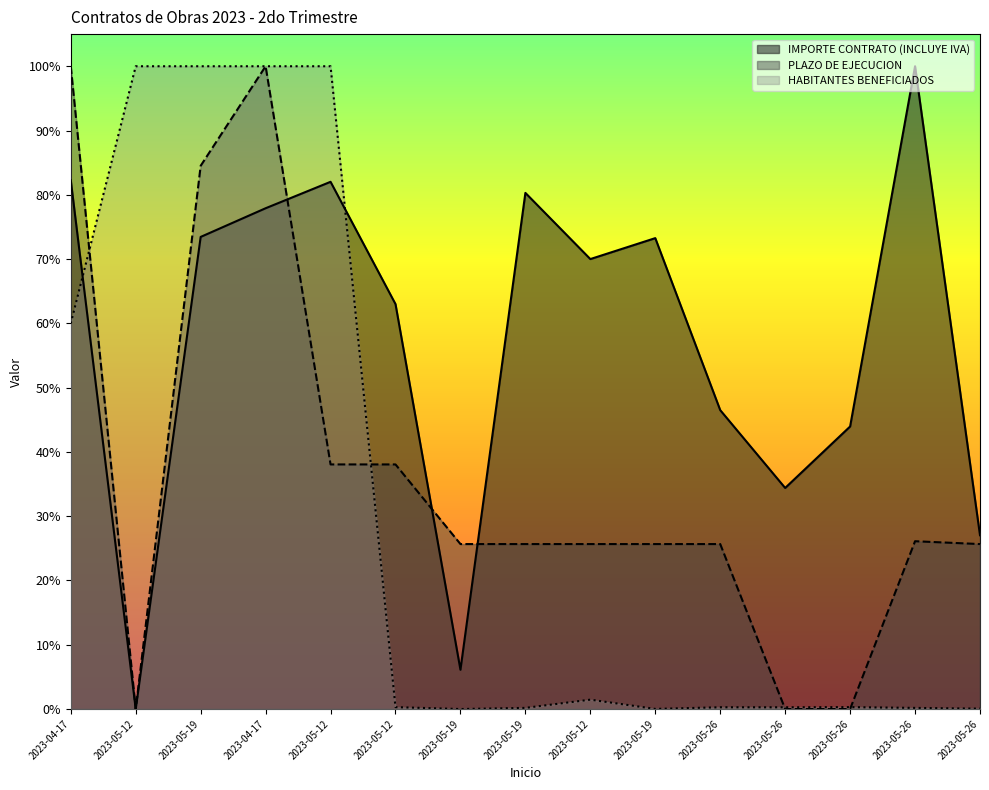

Where is the first local maximum for HABITANTES BENEFICIADOS?

2023-05-12